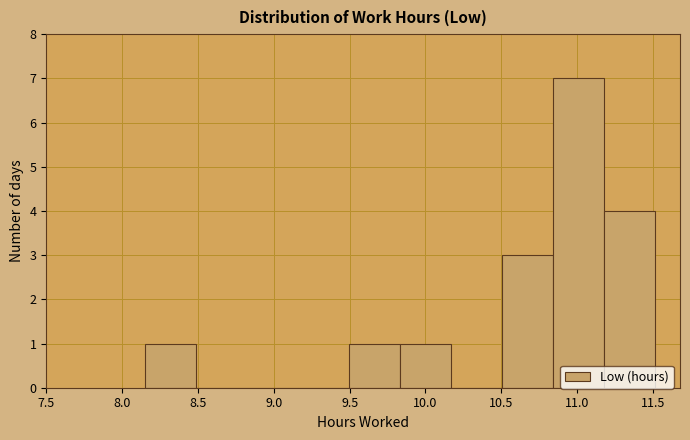

Reading left to right, list every bar in this chart as the range it spans on the x-axis followed by its height. Neither the bar edges nor the heights are printed on the chart, so give them approximately, as read against the axes.

8.15 to 8.50: 1
8.50 to 8.80: 0
8.80 to 9.15: 0
9.15 to 9.50: 0
9.50 to 9.85: 1
9.85 to 10.15: 1
10.15 to 10.50: 0
10.50 to 10.85: 3
10.85 to 11.15: 7
11.15 to 11.50: 4